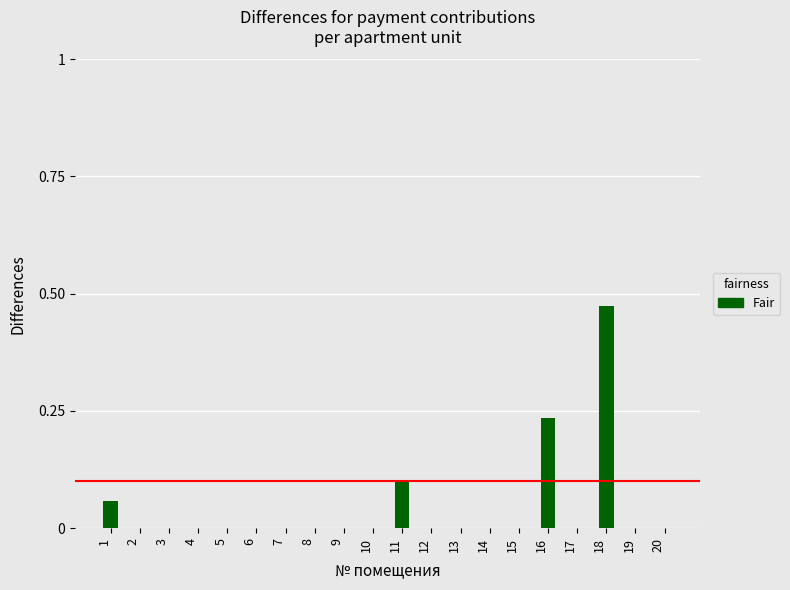

What is the sum of all values?

0.9